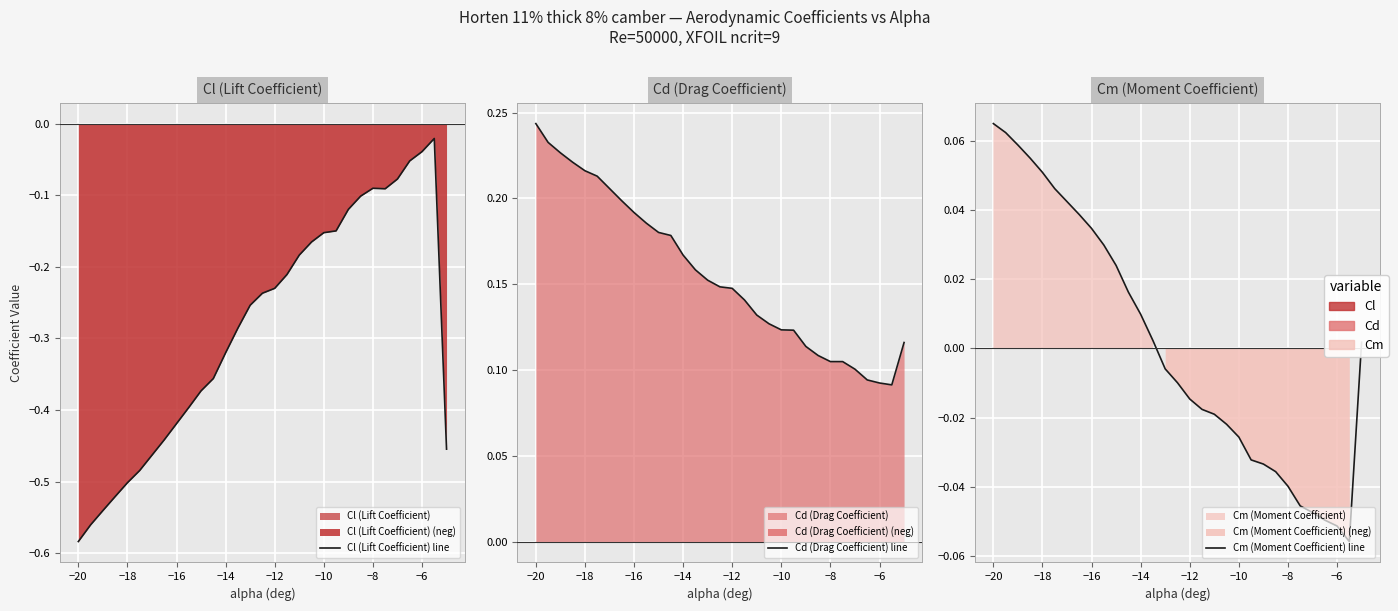

What is the greatest value displayed?

0.2